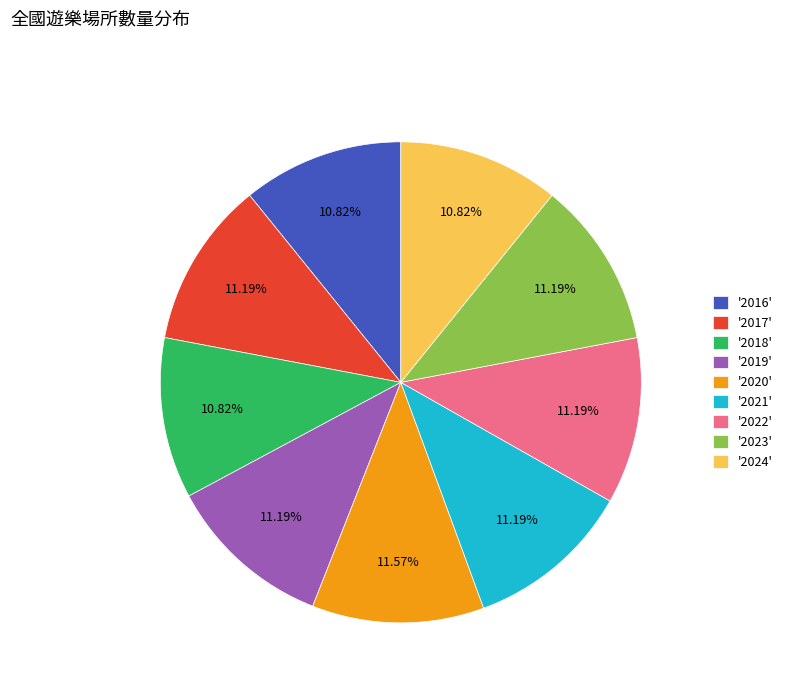

Approximately how many times larger is the value at '2020' compared to '2016'?

1.1